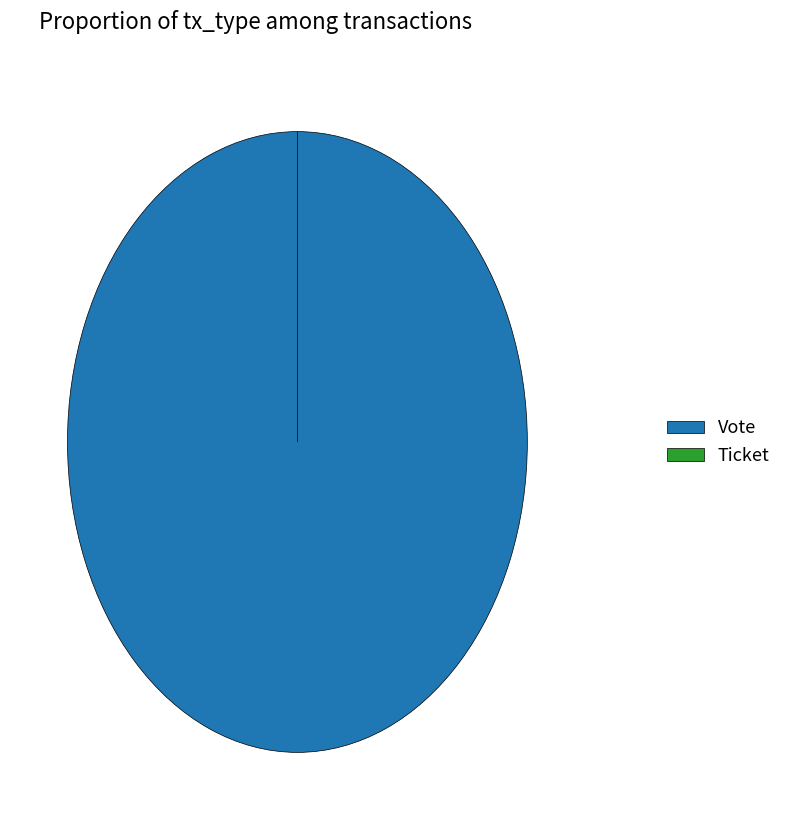

What is the change in value from Vote to Ticket?

-1